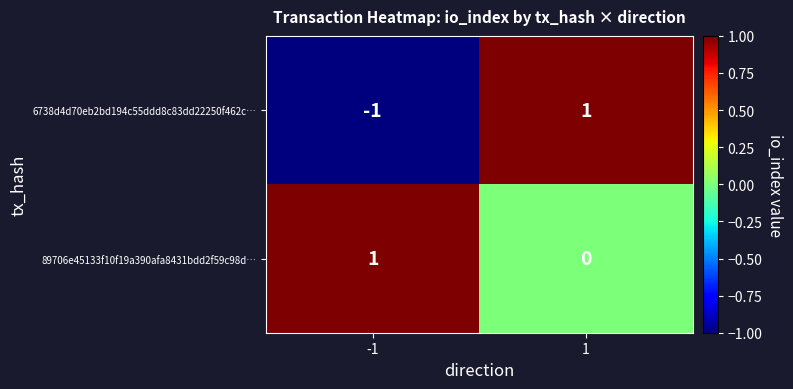

Count the number of categories in the chart.

2